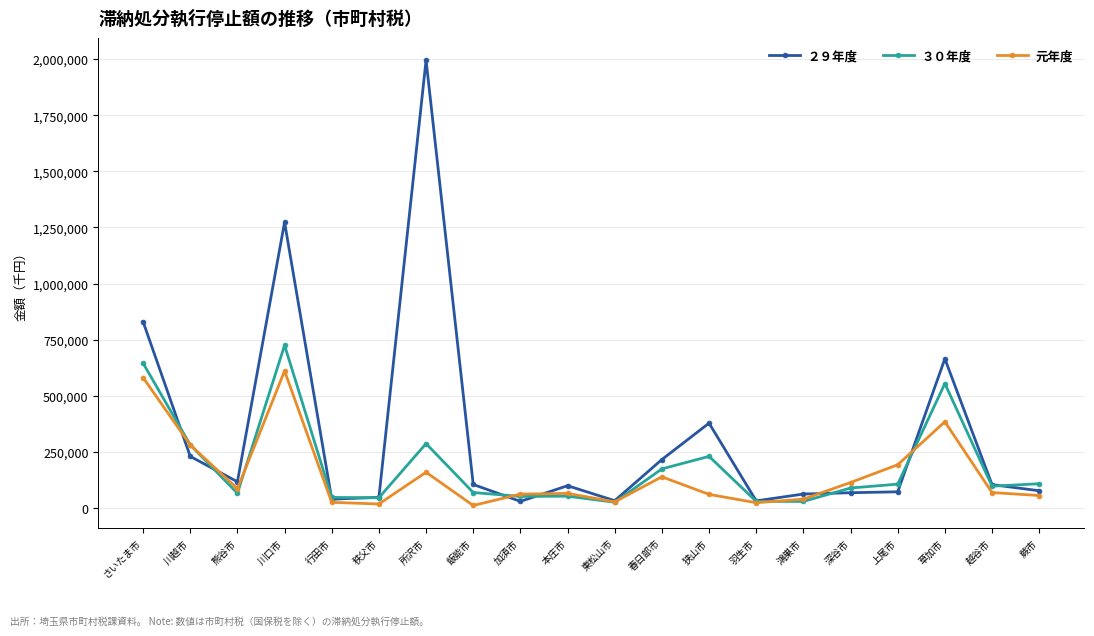

What is the difference between the maximum and second lowest values in the ２９年度 series?

1963549